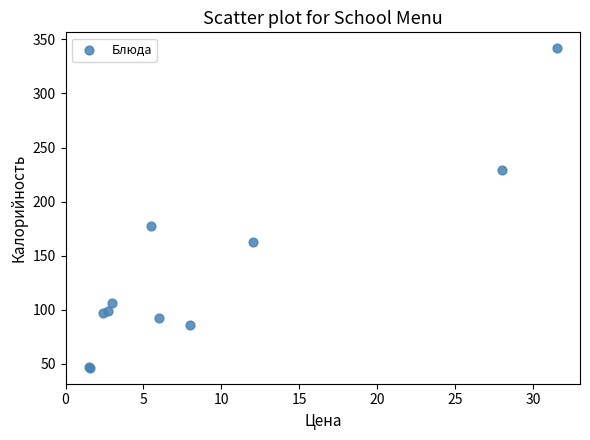

What Y value in the scatter plot is closest to 194?

177.6